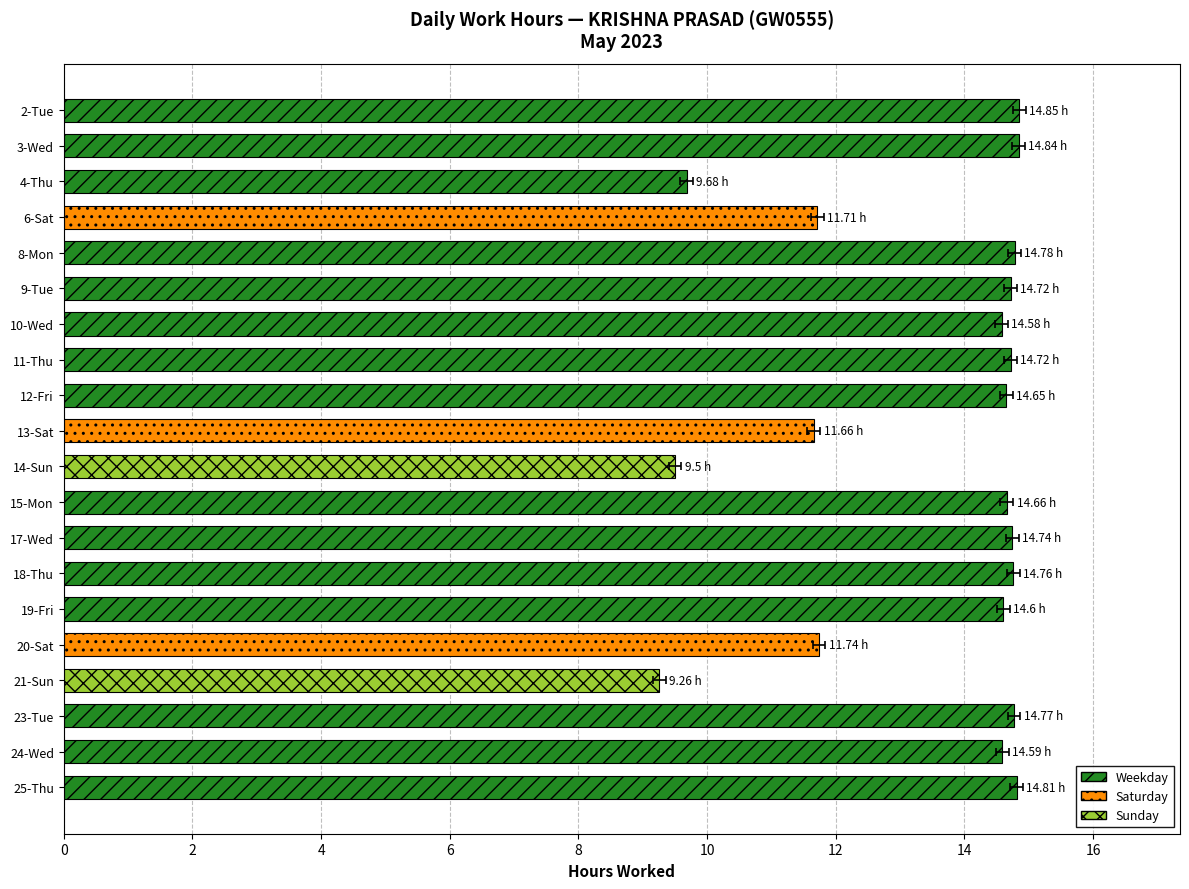

Reading left to right, what are all the values shown in this chart?

14.8	14.8	9.7	11.7	14.8	14.7	14.6	14.7	14.7	11.7	9.5	14.7	14.7	14.8	14.6	11.7	9.3	14.8	14.6	14.8